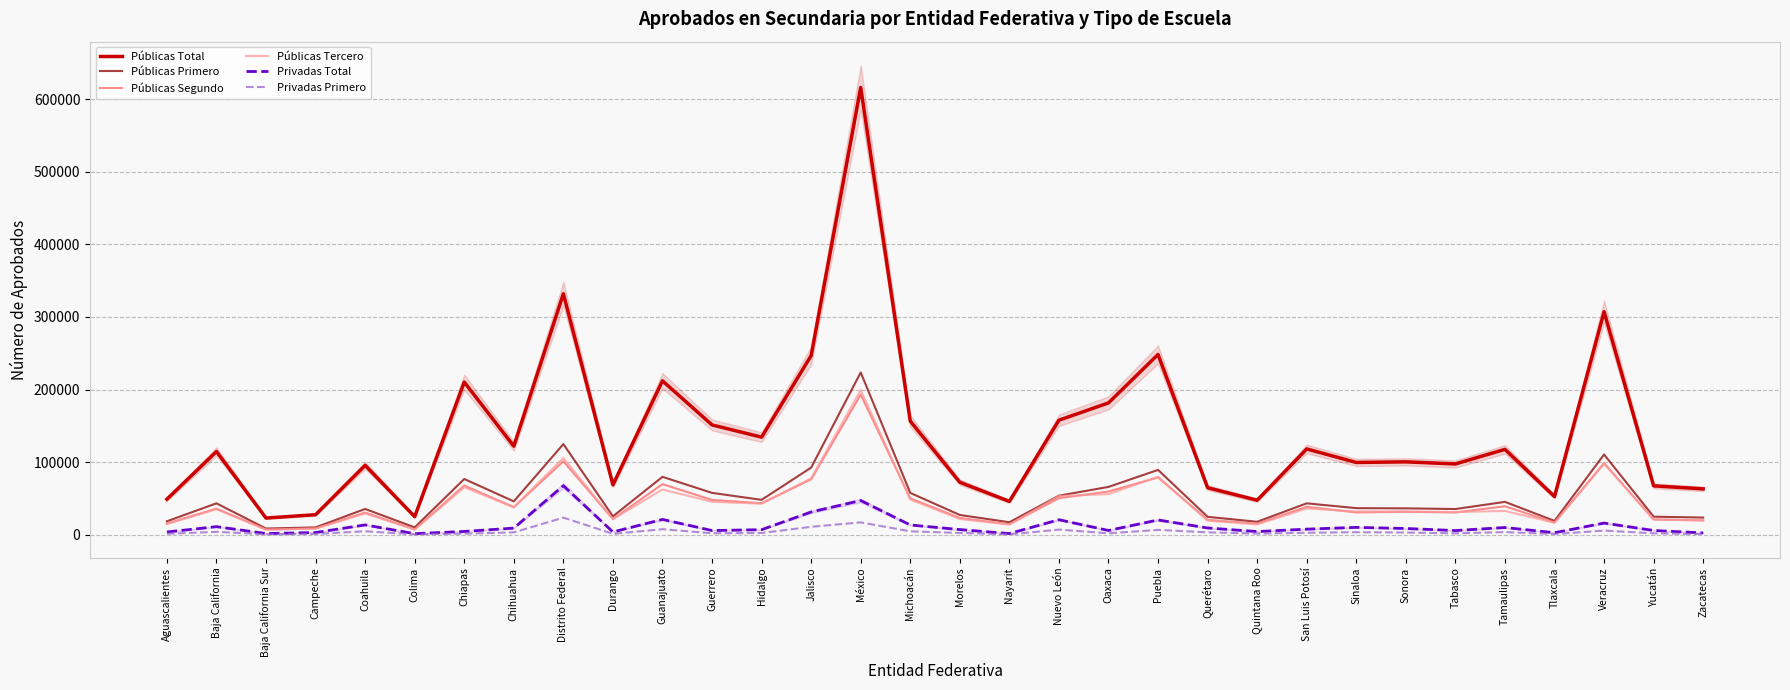

What is the maximum value shown in the chart?

616058